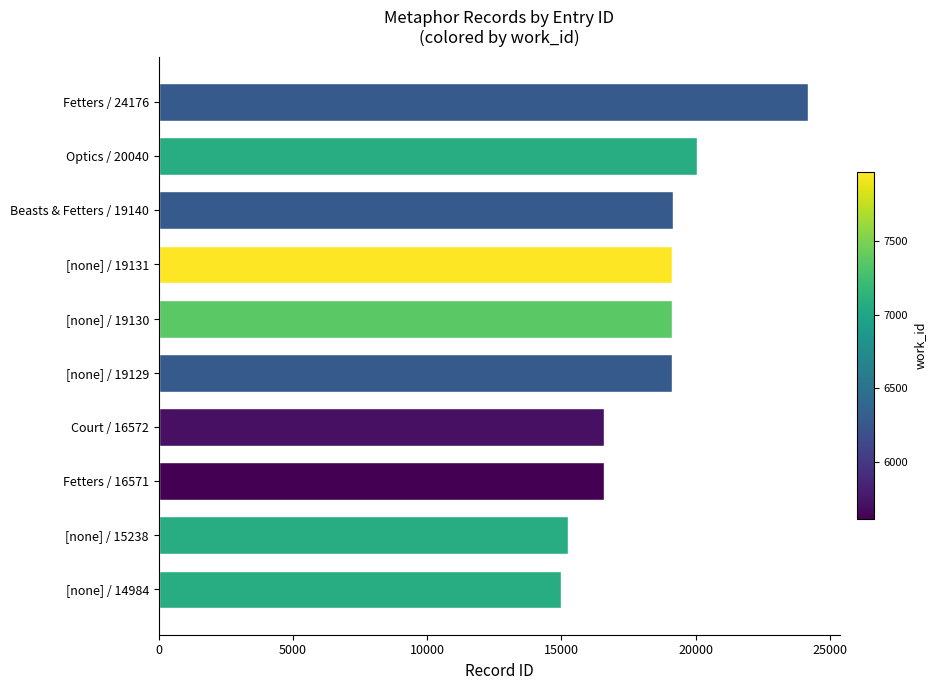

What is the value of the 10th bar from the top?

14984